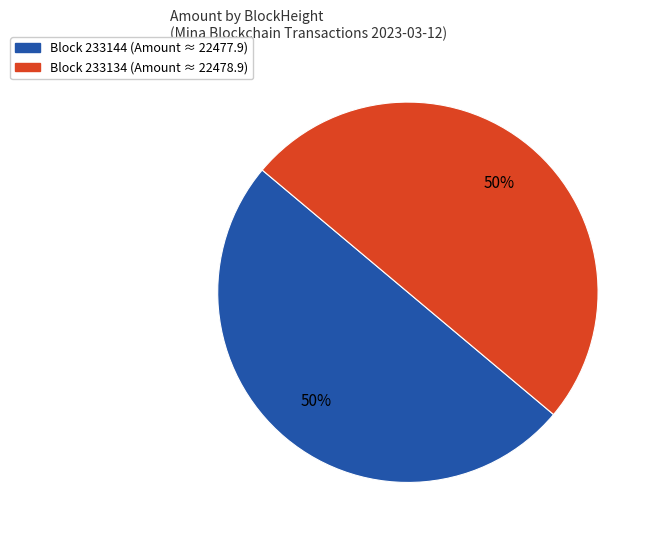

To the nearest percent, what is the average slice percentage?

50%